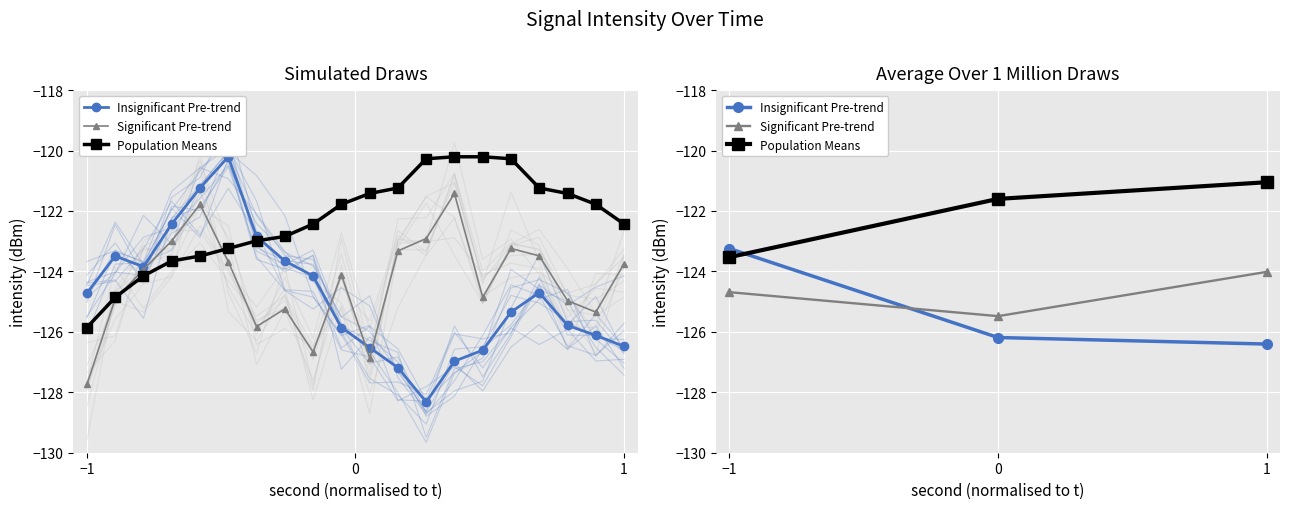

Reading left to right, list all the values displayed in this chart.

Insignificant Pre-trend: −1=-123.2	0=-126.2	1=-126.4
Significant Pre-trend: −1=-124.7	0=-125.5	1=-124.0
Population Means: −1=-123.5	0=-121.6	1=-121.0